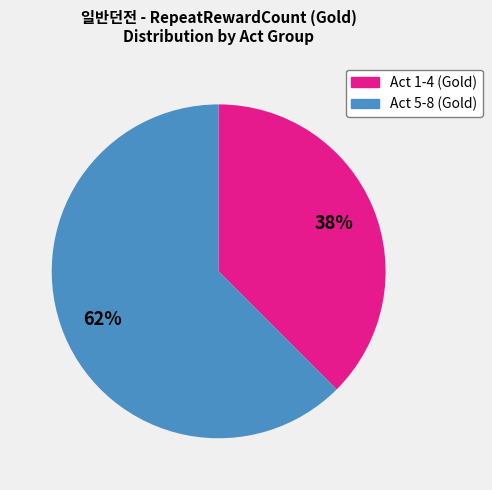

To the nearest percent, what is the average slice percentage?

50%